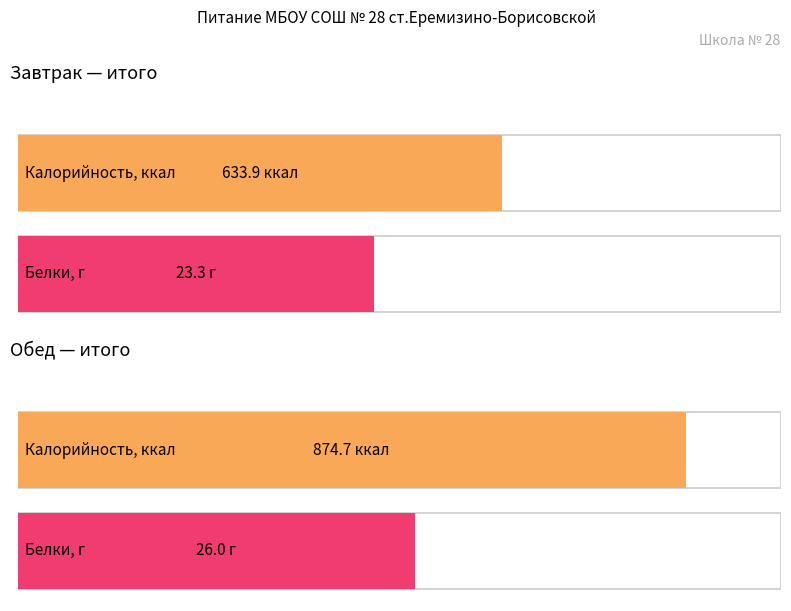

List the labels in order of Белки value, largest first.

Обед, Завтрак